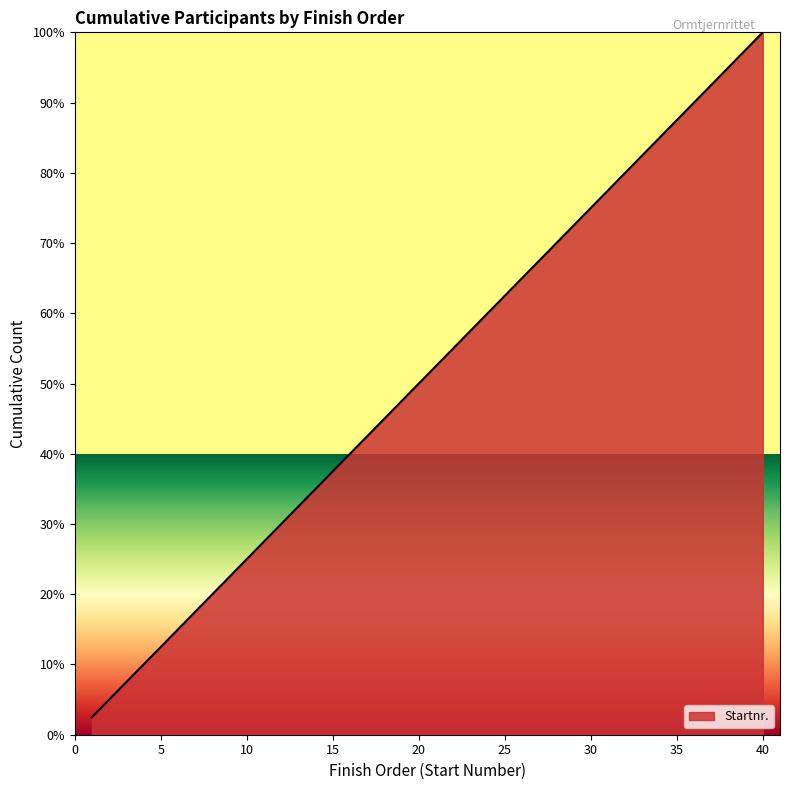

What is the greatest value displayed?

100.0